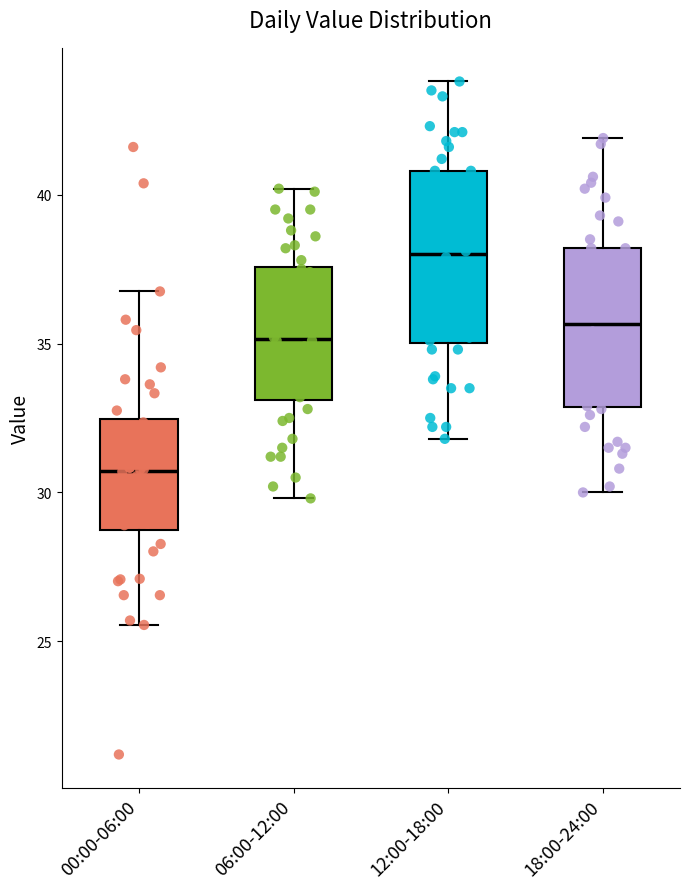

Reading left to right, transcribe this box plot: for each box, give where its median line is, the range the box spans, and where its two whiskers end, as read against the y-axis. The values are not printed on the chart, so give them approximately, as read against the axis.

00:00-06:00: median 30.5, box 28.5 to 32.5, whiskers 25.5 to 37.0
06:00-12:00: median 35.0, box 33.0 to 37.5, whiskers 30.0 to 40.0
12:00-18:00: median 38.0, box 35.0 to 41.0, whiskers 32.0 to 44.0
18:00-24:00: median 35.5, box 33.0 to 38.0, whiskers 30.0 to 42.0